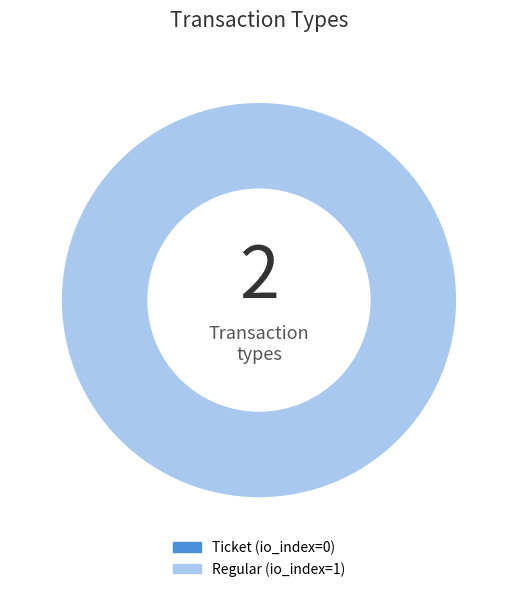

To the nearest percent, what is the combined percentage of Regular (io_index=1) and Ticket (io_index=0)?

100%